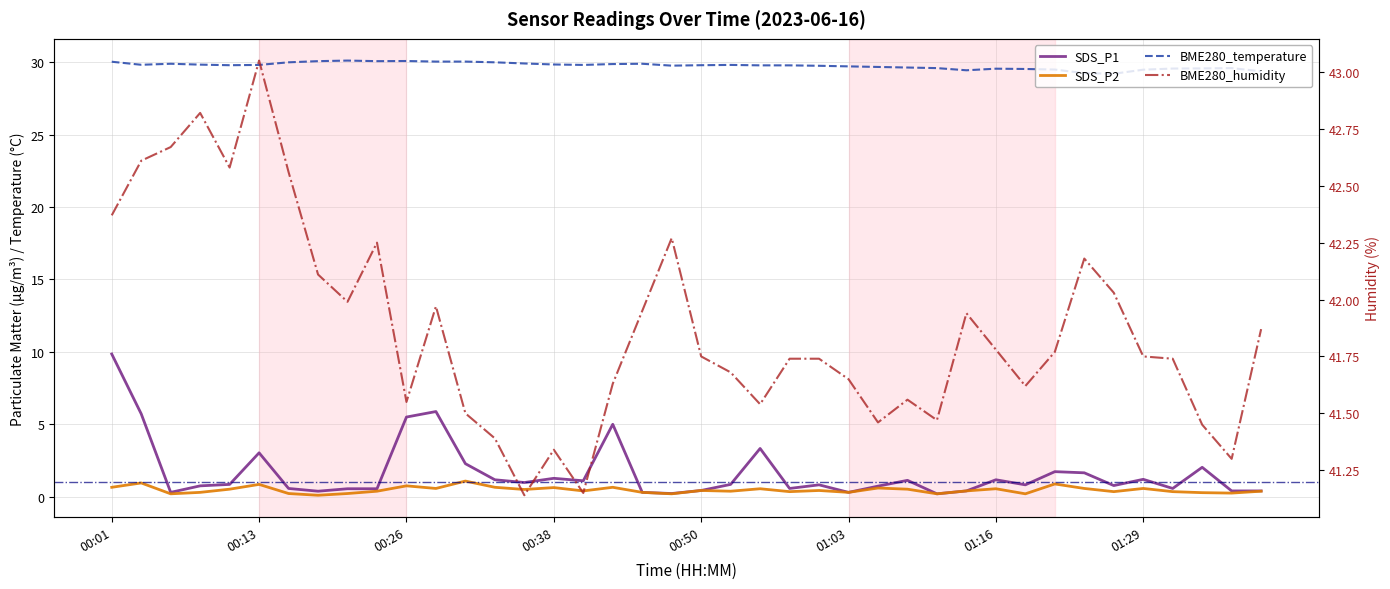

What is the difference between the BME280_humidity values at 00:01 and 21?

0.7